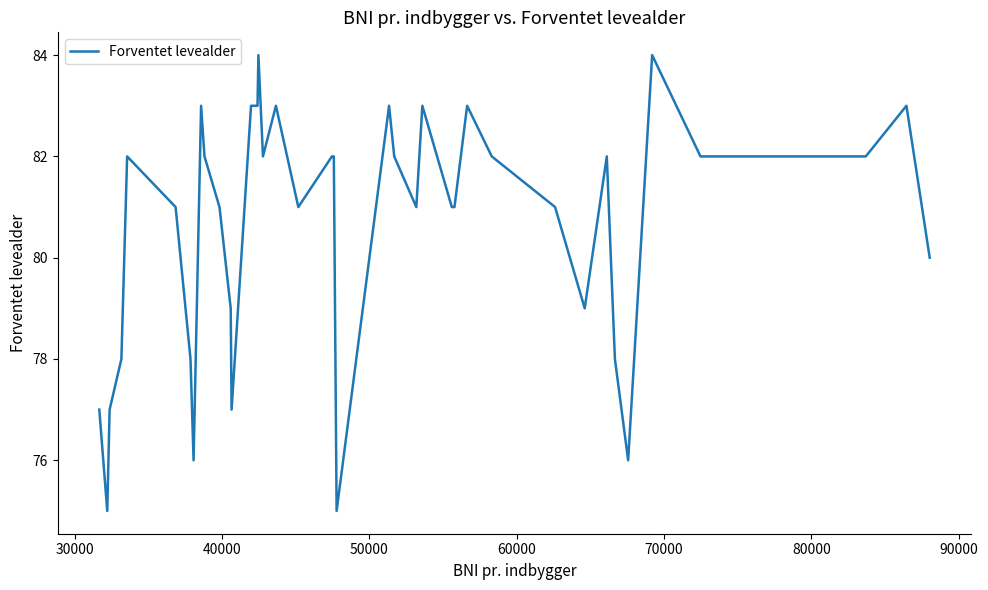

Reading left to right, what are all the values shown in this chart?

77	75	77	78	82	81	78	76	83	82	81	79	77	83	83	84	82	83	81	82	82	75	83	82	81	83	81	81	83	82	81	79	82	78	76	84	82	82	83	80